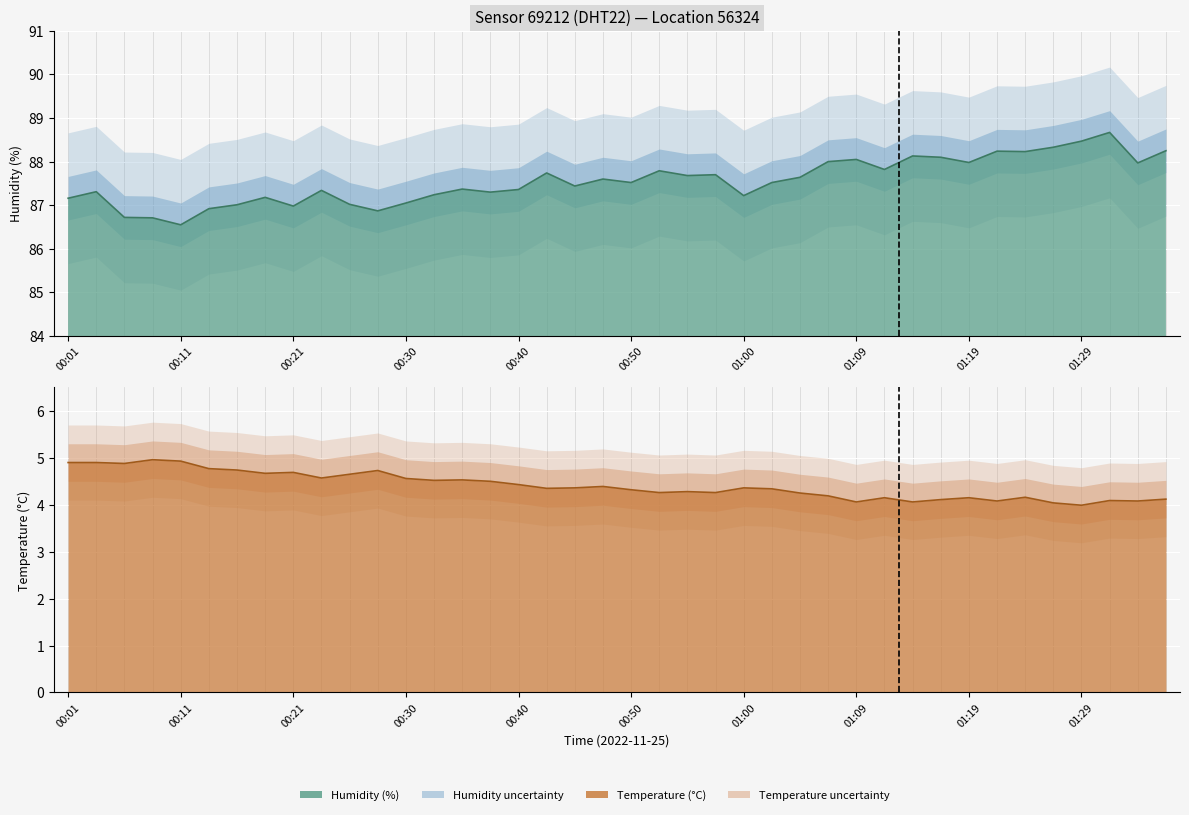

True or false: humidity and temperature intersect in this chart.

False